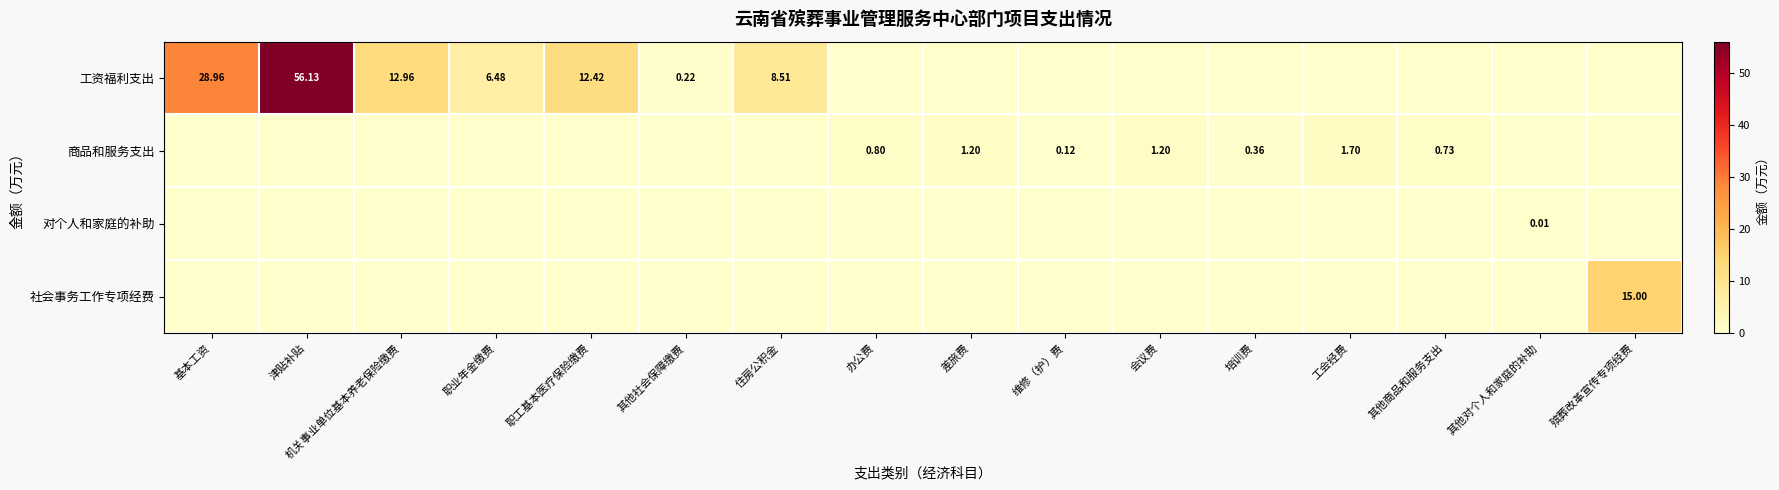

What is the spread (max minus min) of values at 职工基本医疗保险缴费?

12.4